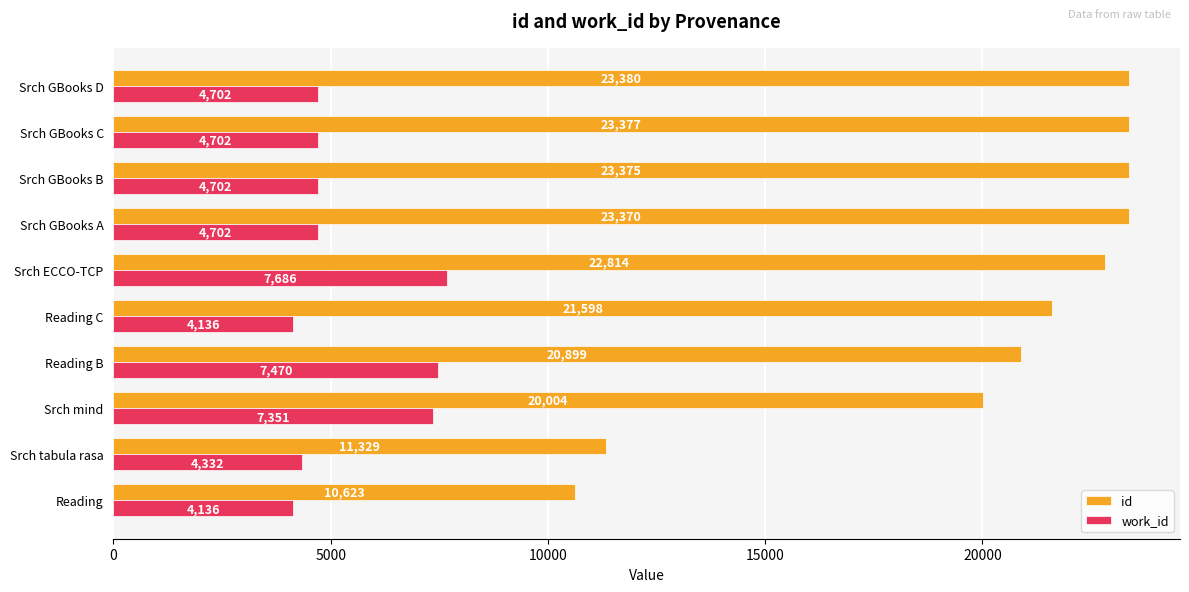

Rank the series by their maximum value, from lowest to highest.

work_id, id